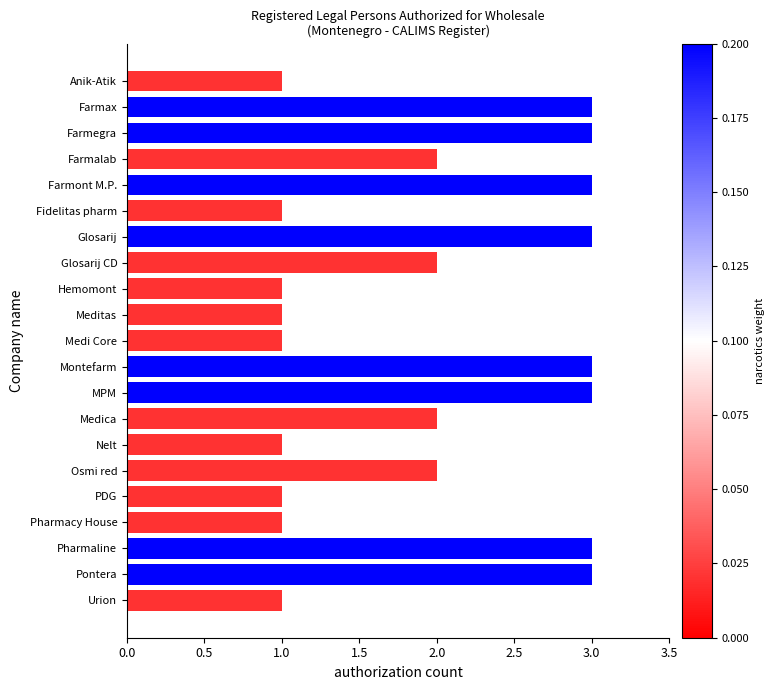

What is the average value?

2